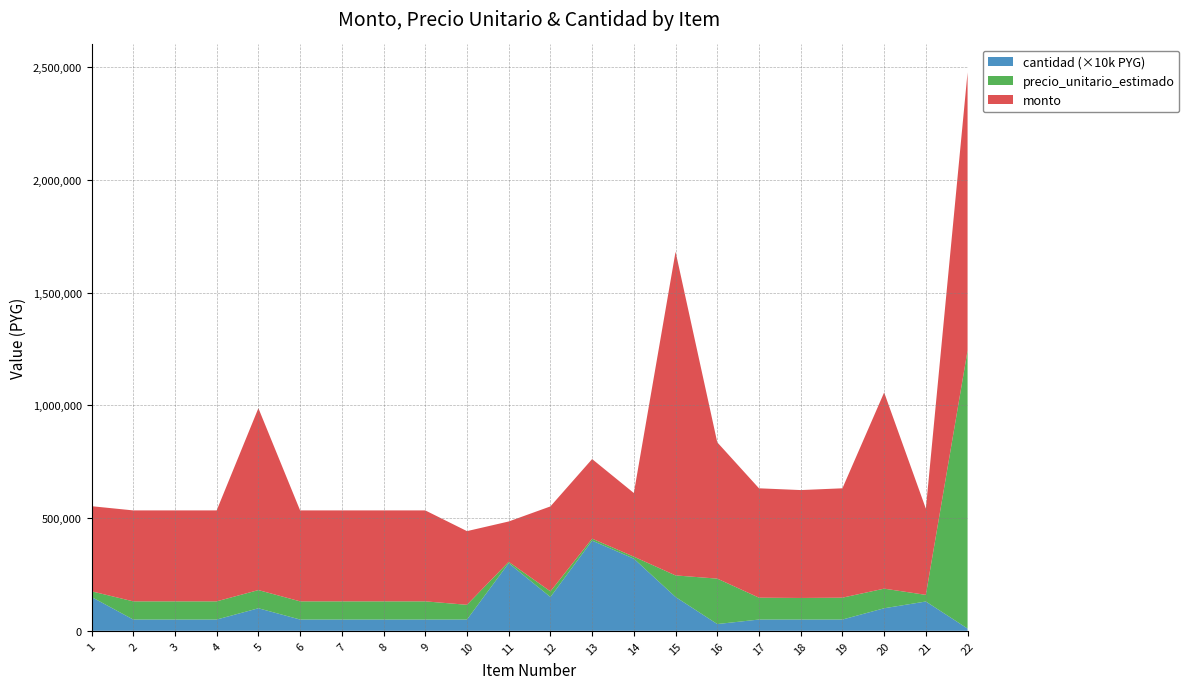

Reading right to left, what are all the values shown in this chart?

monto: 1233333	382330	870060	485030	478505	485030	604401	1435515	282272	352840	376590	178890	326750	403335	403335	403335	403335	806670	403335	403335	403335	377505
precio_unitario_estimado: 1233333	29410	87006	97006	95701	97006	201467	95701	8821	8821	25106	5963	65350	80667	80667	80667	80667	80667	80667	80667	80667	25167
cantidad: 1	13	10	5	5	5	3	15	32	40	15	30	5	5	5	5	5	10	5	5	5	15